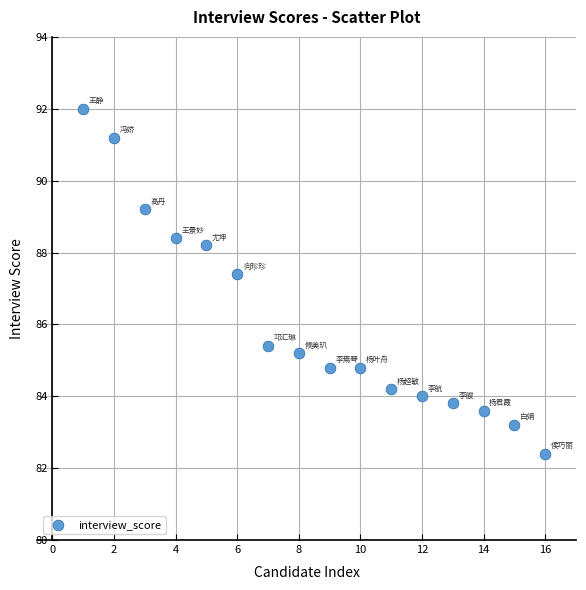

What Y value in the scatter plot is closest to 87?

87.4